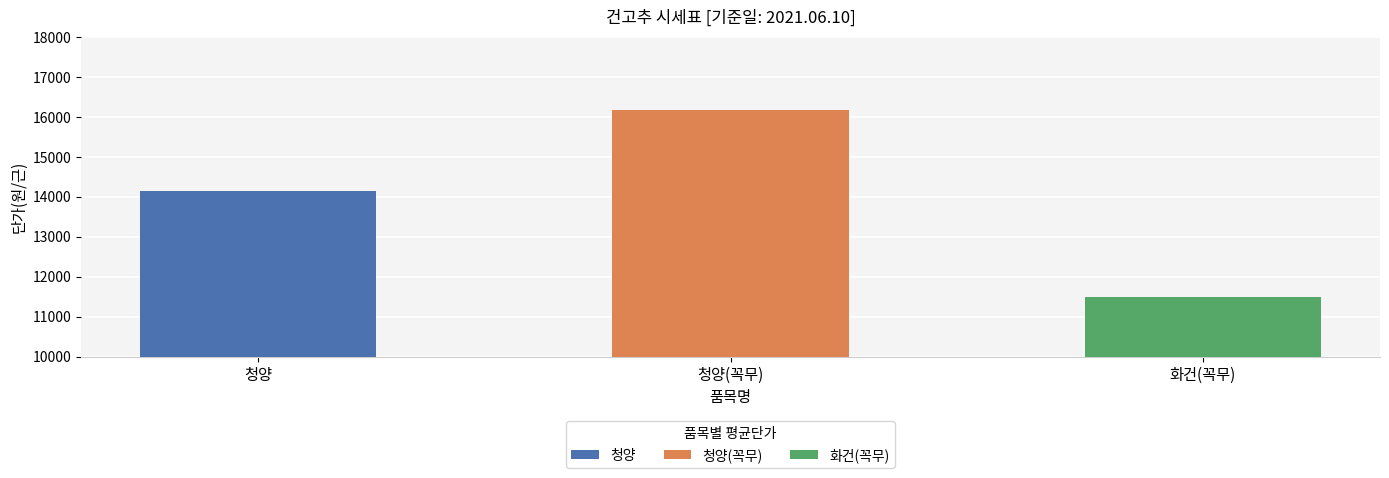

Read the value at 청양, to the nearest 10.

14140